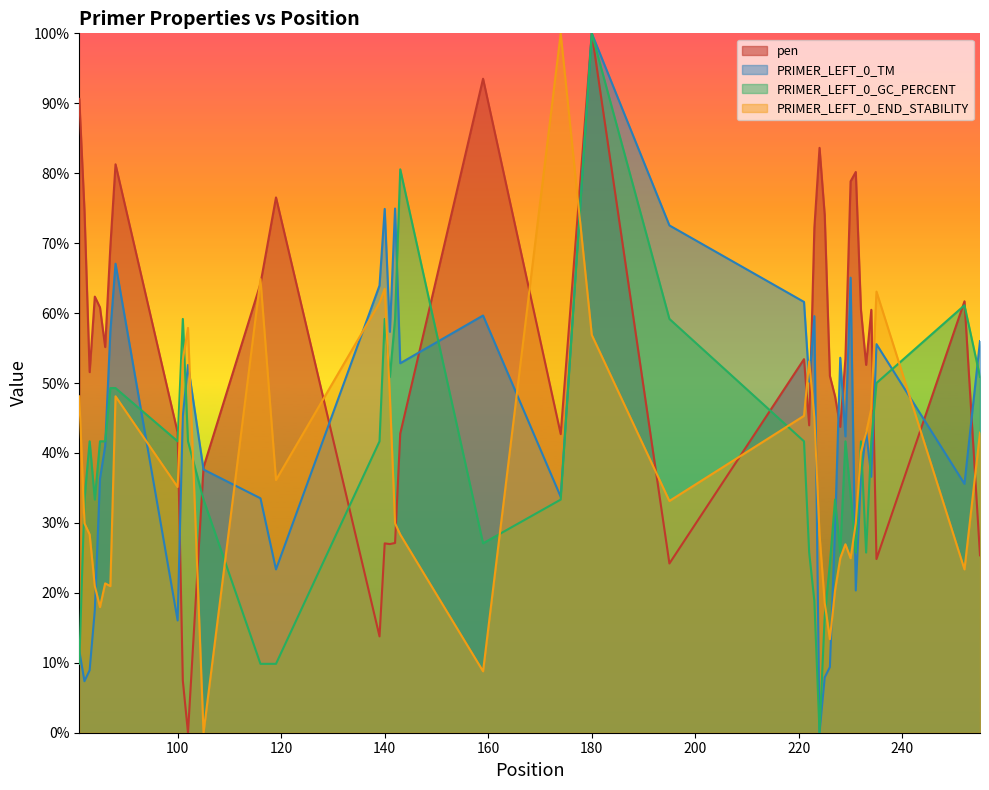

At which category is the sum across all series the highest?

180